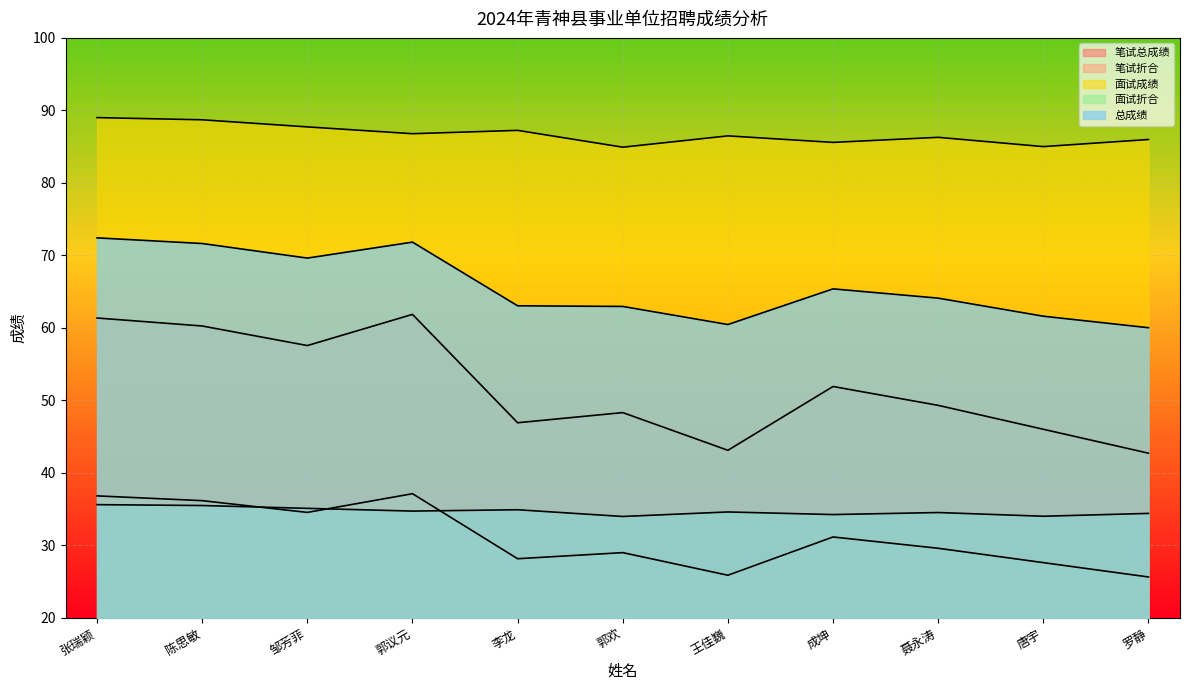

Reading right to left, what are all the values shown in this chart?

笔试总成绩: 42.7	46.0	49.3	51.9	43.1	48.3	46.9	61.9	57.5	60.2	61.4
笔试折合: 25.6	27.6	29.6	31.1	25.9	29.0	28.1	37.1	34.5	36.1	36.8
面试成绩: 86.0	85.0	86.3	85.6	86.5	84.9	87.2	86.8	87.7	88.7	89.0
面试折合: 34.4	34.0	34.5	34.2	34.6	34.0	34.9	34.7	35.1	35.5	35.6
总成绩: 60.0	61.6	64.1	65.4	60.5	62.9	63.0	71.8	69.6	71.6	72.4